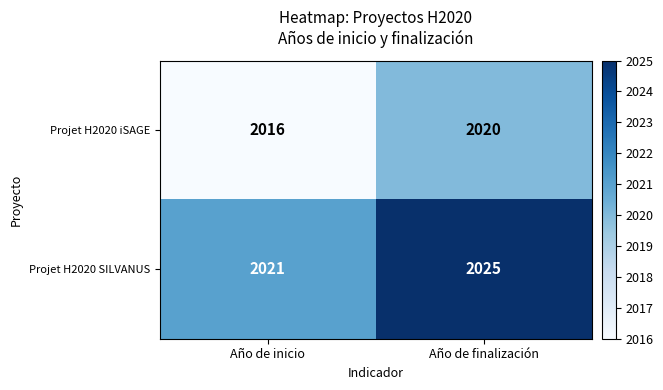

At Año de finalización, list the series in order from largest to smallest.

Projet H2020 SILVANUS, Projet H2020 iSAGE